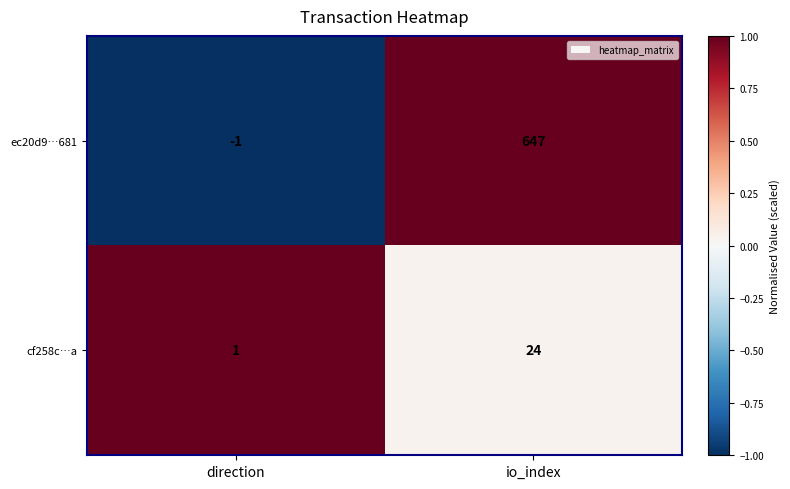

How many distinct data groups are displayed?

2